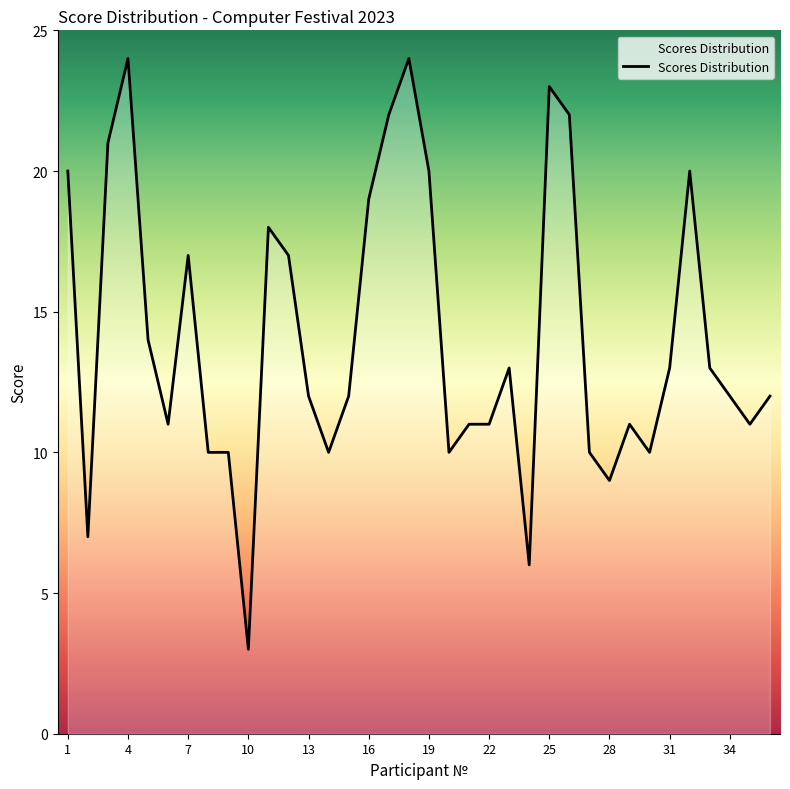

What is the maximum value shown in the chart?

24